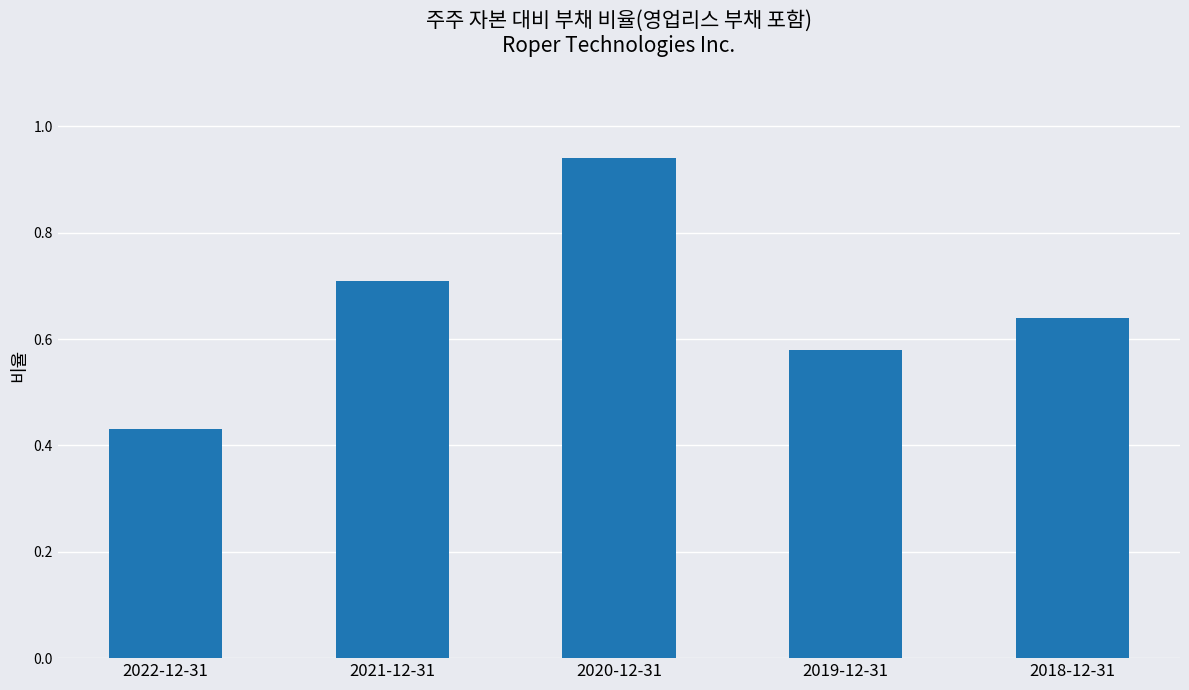

What is the average value?

0.7